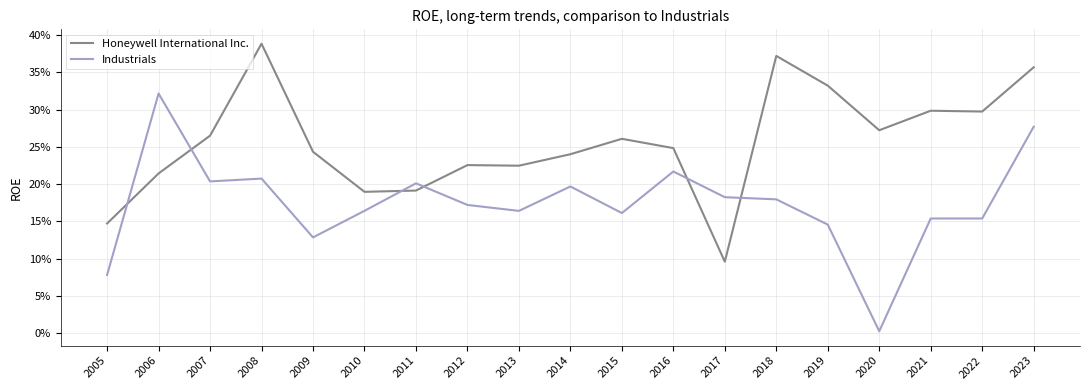

At which category does Honeywell International Inc. reach its first local valley?

2010